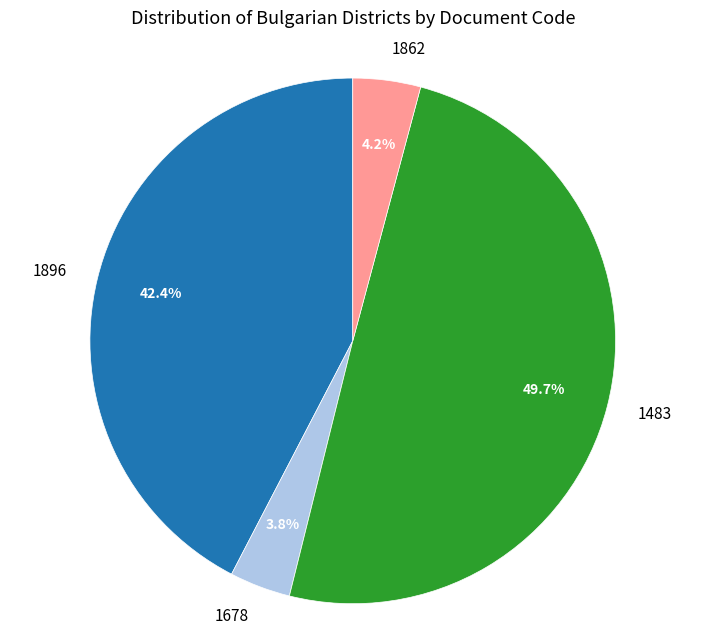

What is the ratio of the value at 1862 to the value at 1678?

1.1